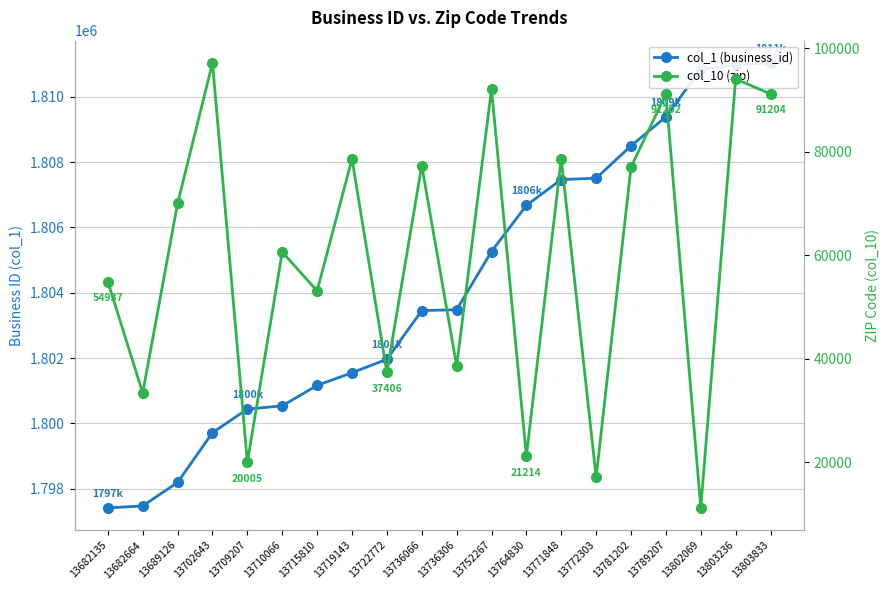

What is the difference between the second highest and minimum values in the col_1 (business_id) series?

13560